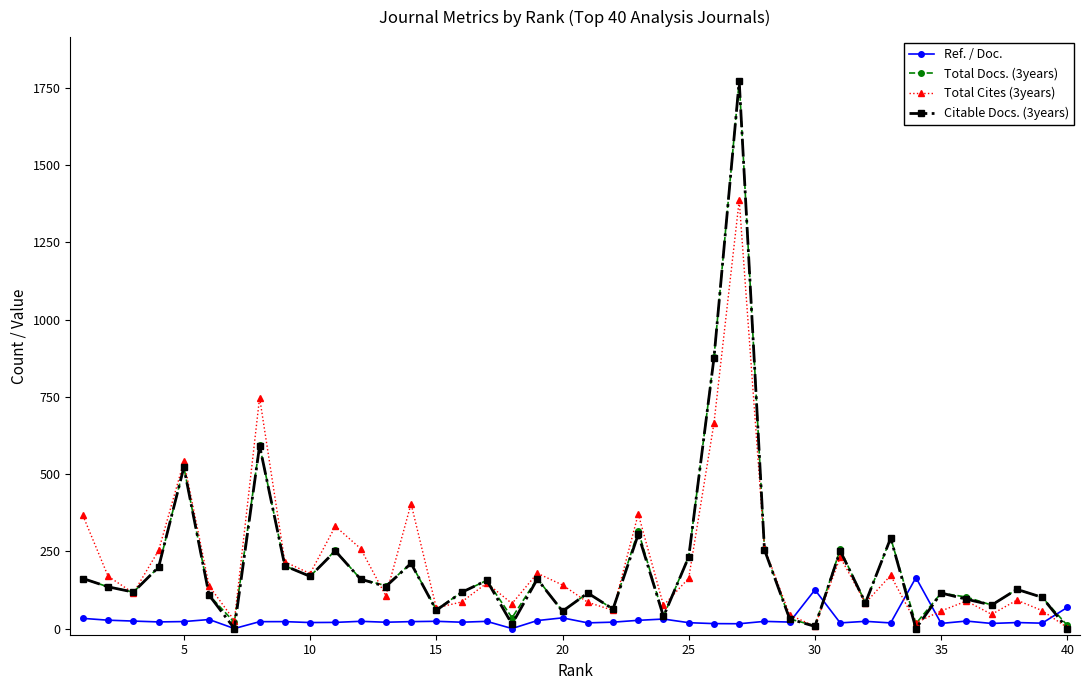

Which series has the largest range (max minus min)?

Citable Docs. (3years)